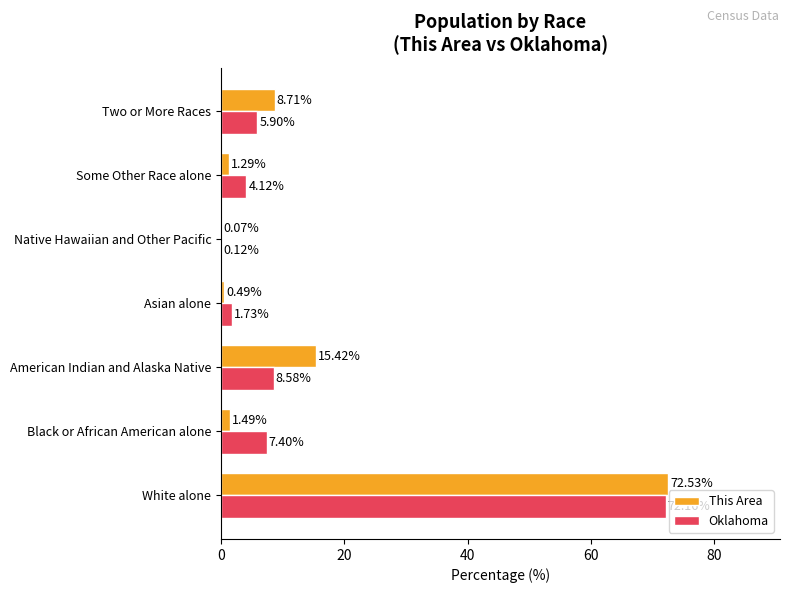

What is the highest value of the Oklahoma series?

72.2